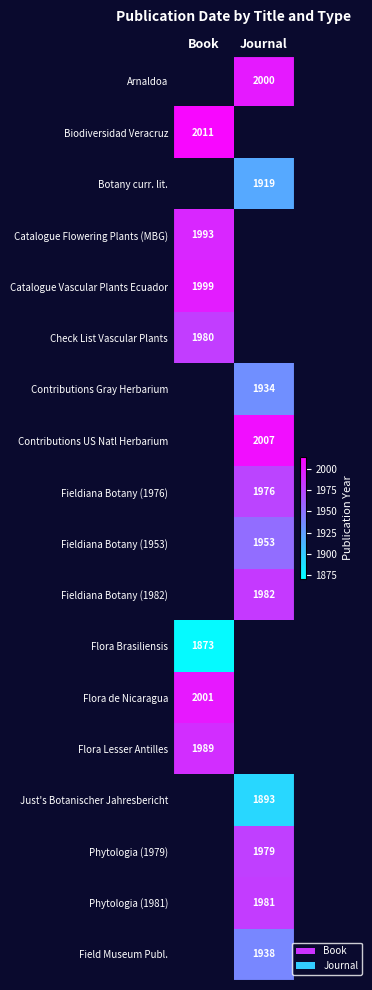

True or false: Contributions US Natl Herbarium has a value of 2007 at Journal.

True